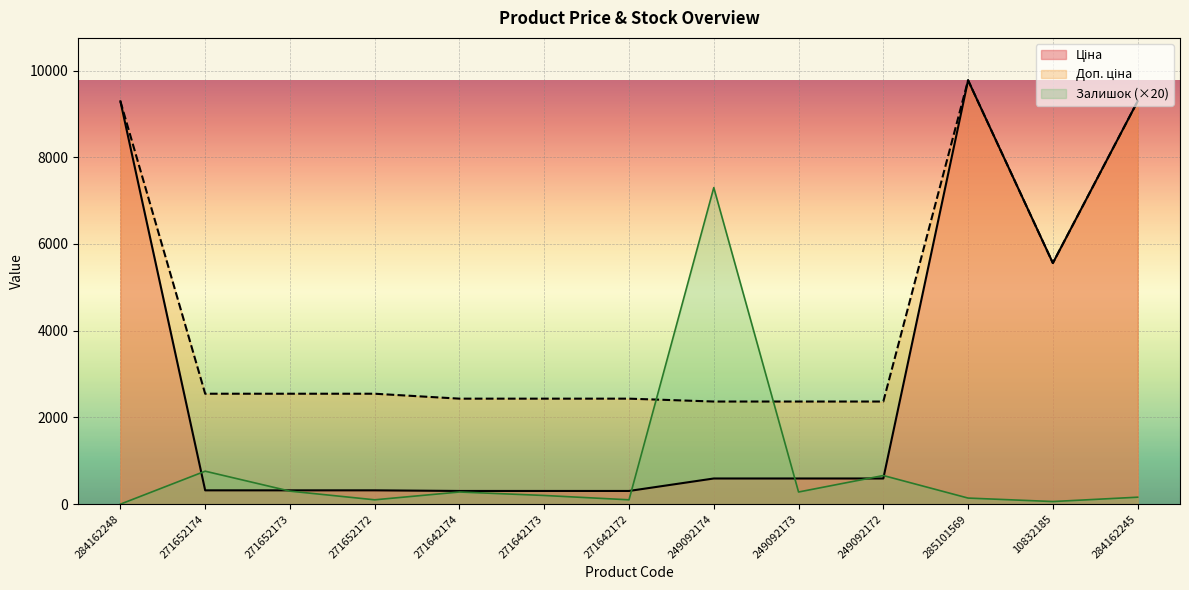

What is the greatest value displayed?

9775.5